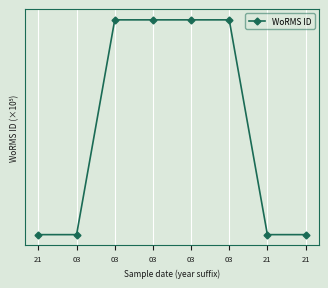

Does the chart have visible grid lines?

Yes